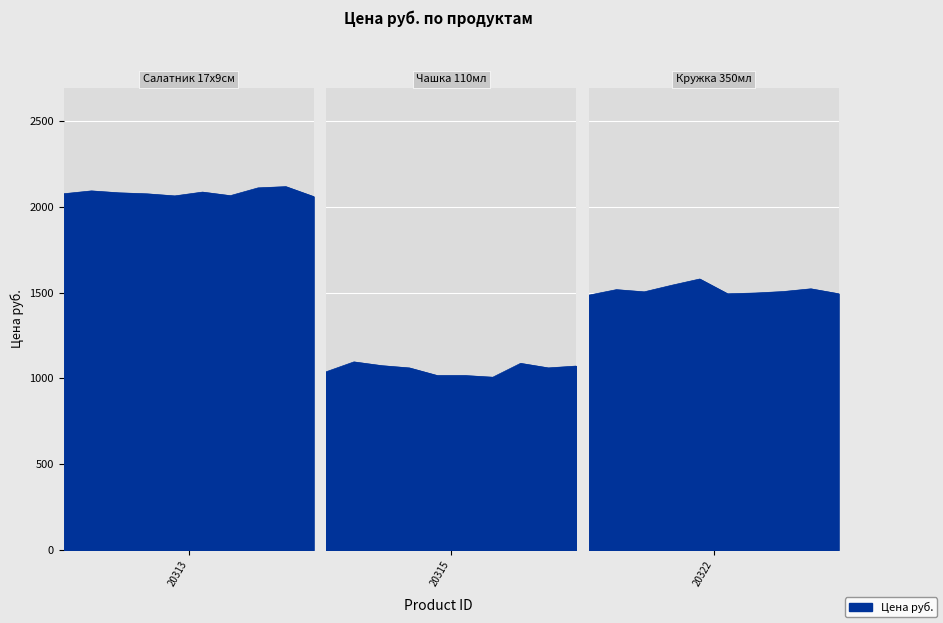

List the labels in order of value, smallest first.

20315, 20322, 20313